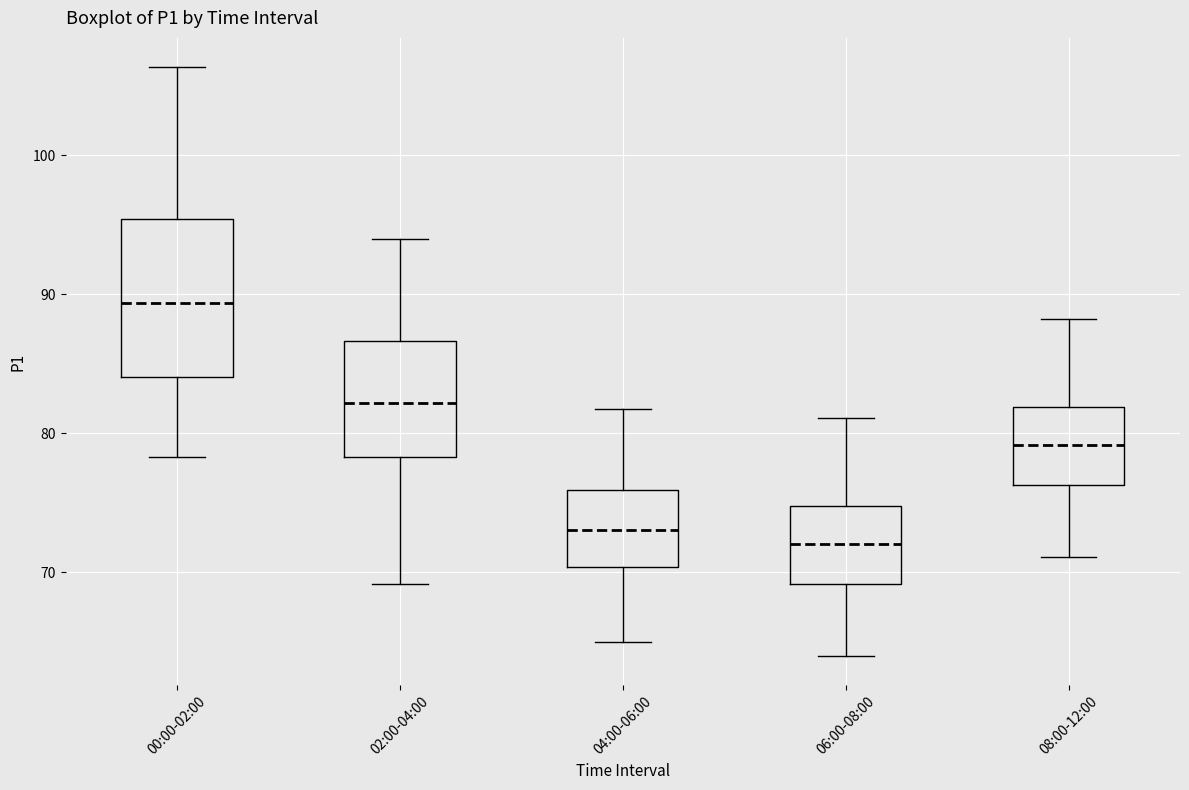

Reading left to right, read every box against the y-axis: the position of its median line, the range the box covers, and the ends of its whiskers. The values are not printed on the chart, so give them approximately, as read against the axis.

00:00-02:00: median 89, box 84 to 95, whiskers 78 to 106
02:00-04:00: median 82, box 78 to 87, whiskers 69 to 94
04:00-06:00: median 73, box 70 to 76, whiskers 65 to 82
06:00-08:00: median 72, box 69 to 75, whiskers 64 to 81
08:00-12:00: median 79, box 76 to 82, whiskers 71 to 88